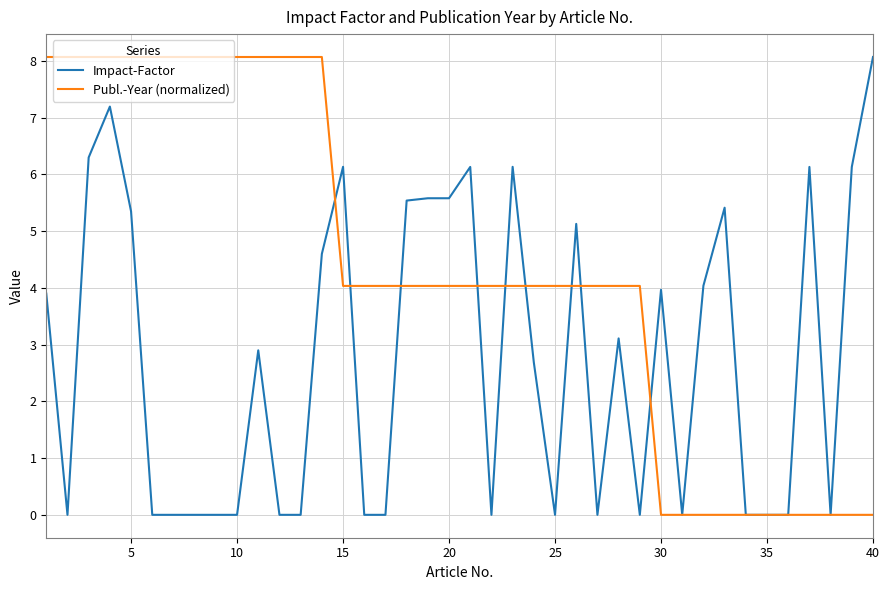

What is the greatest value displayed?

8.1